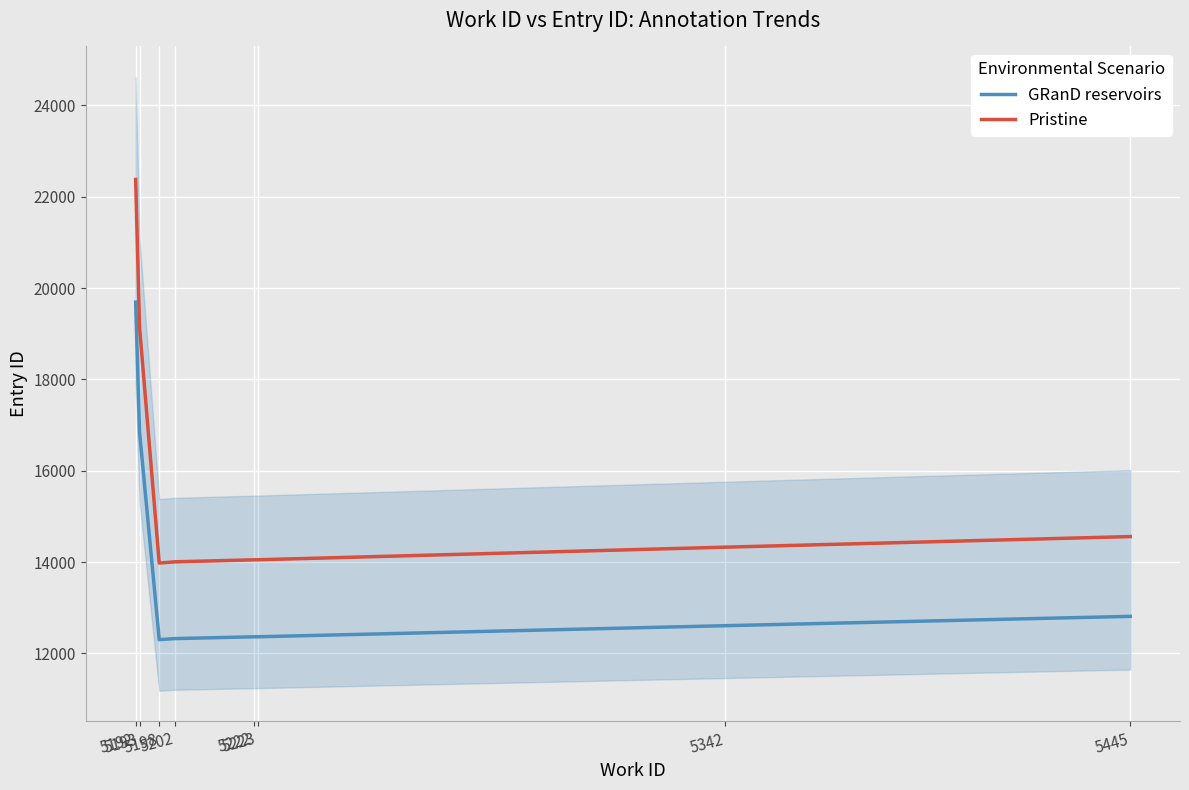

What is the difference between the Pristine values at 5223 and 5222?

1.0